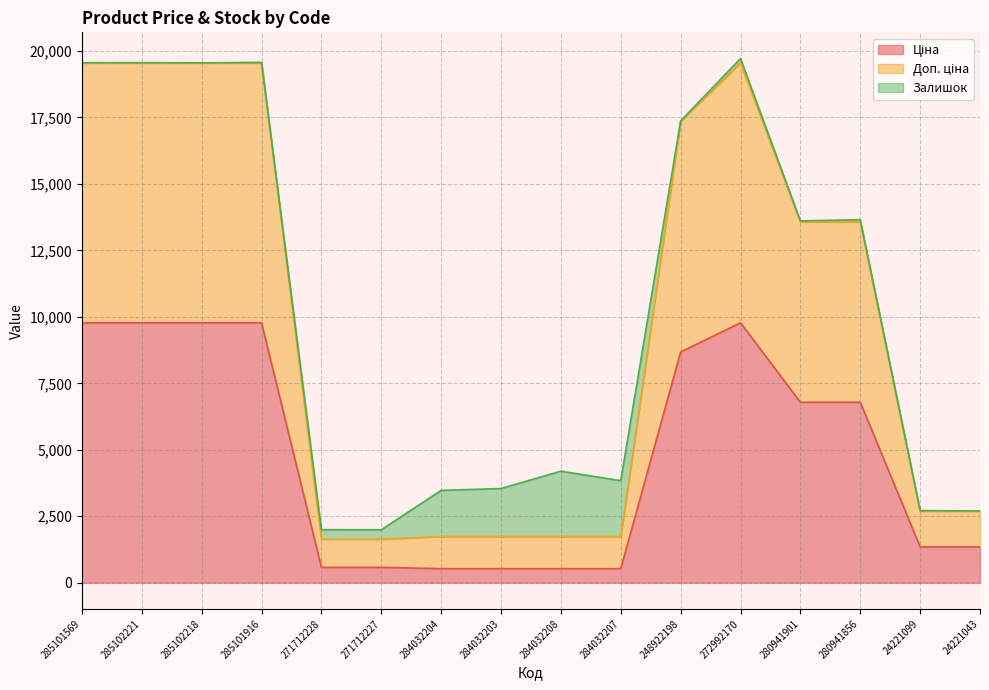

The value of Доп. ціна at 284032204 is 1738.9. True or false?

True